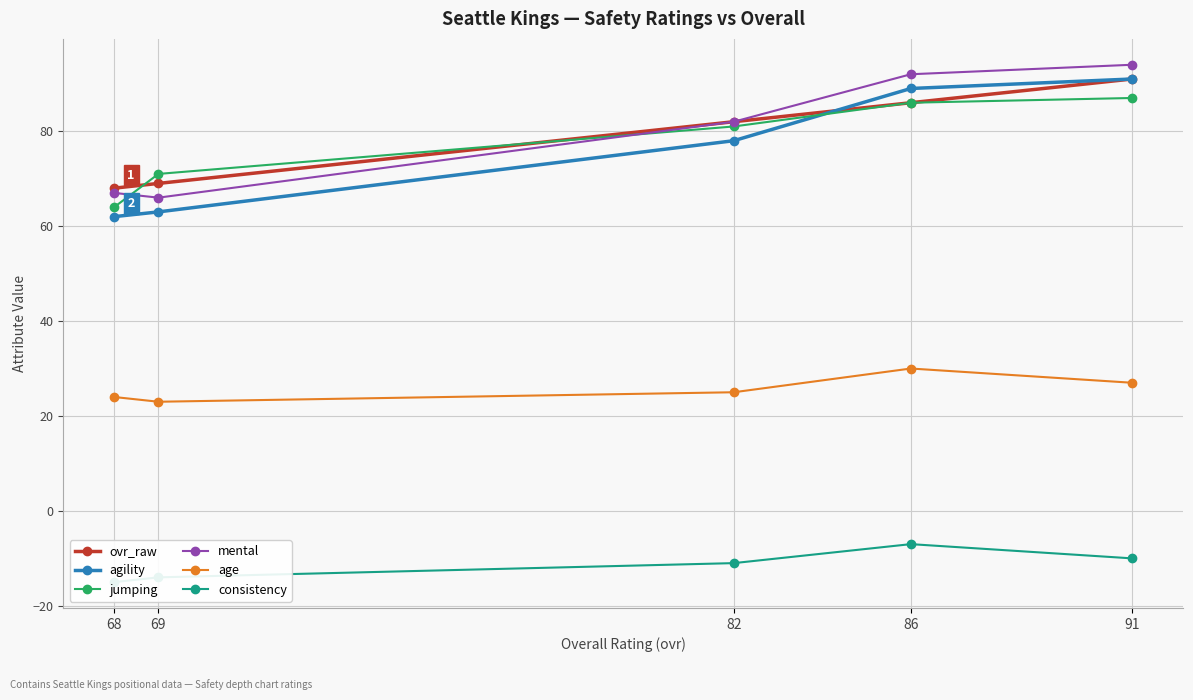

Rank the categories by mental value from highest to lowest.

91, 86, 82, 68, 69